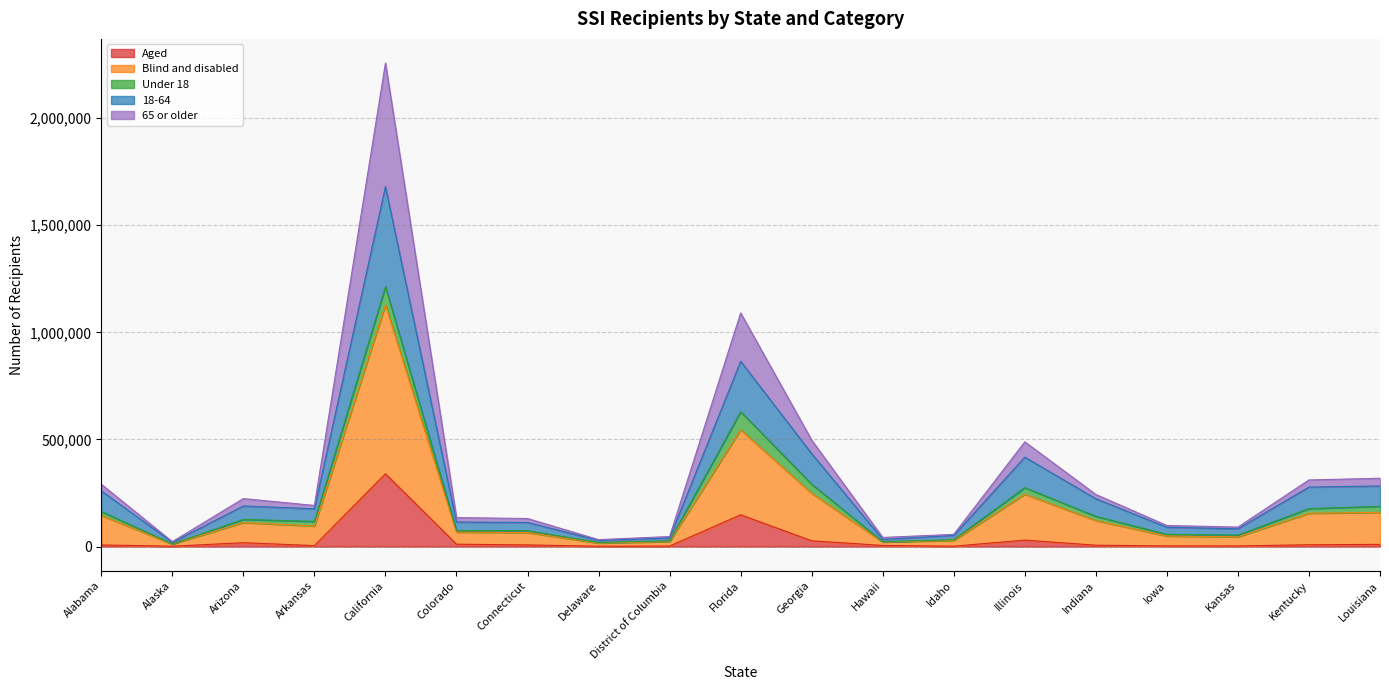

What is the total value across all series at California?

2256592